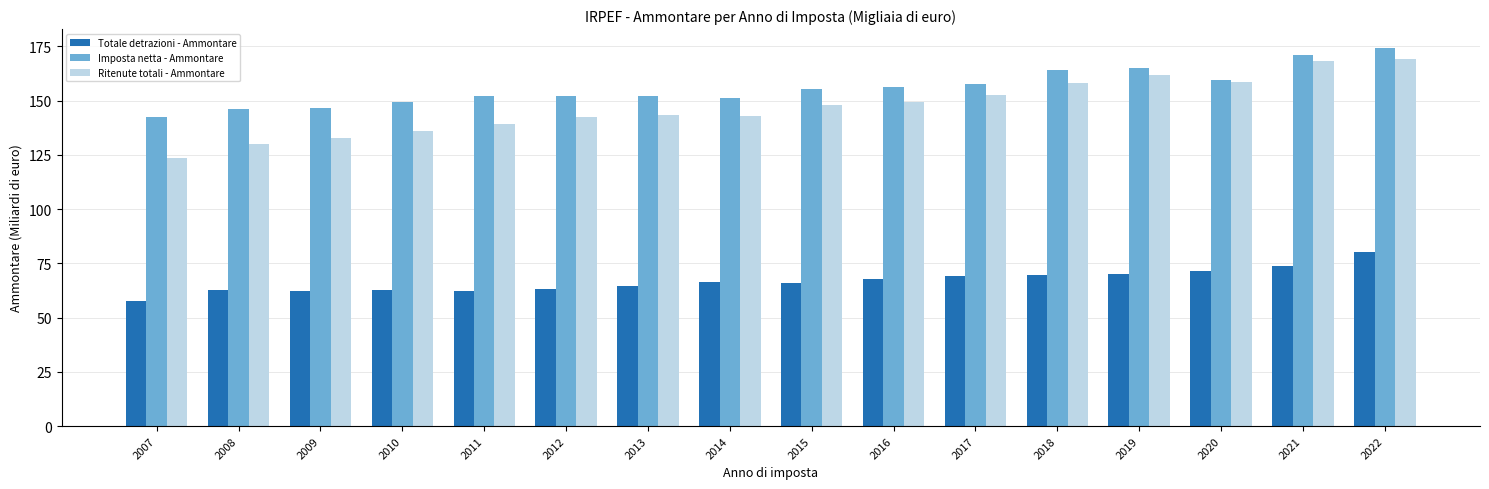

What is the value of the Imposta netta - Ammontare bar at the 5th from the left?

152.2